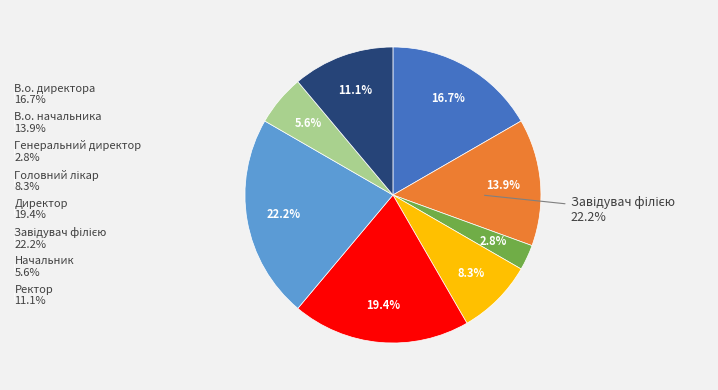

Count the number of slices in the pie.

8